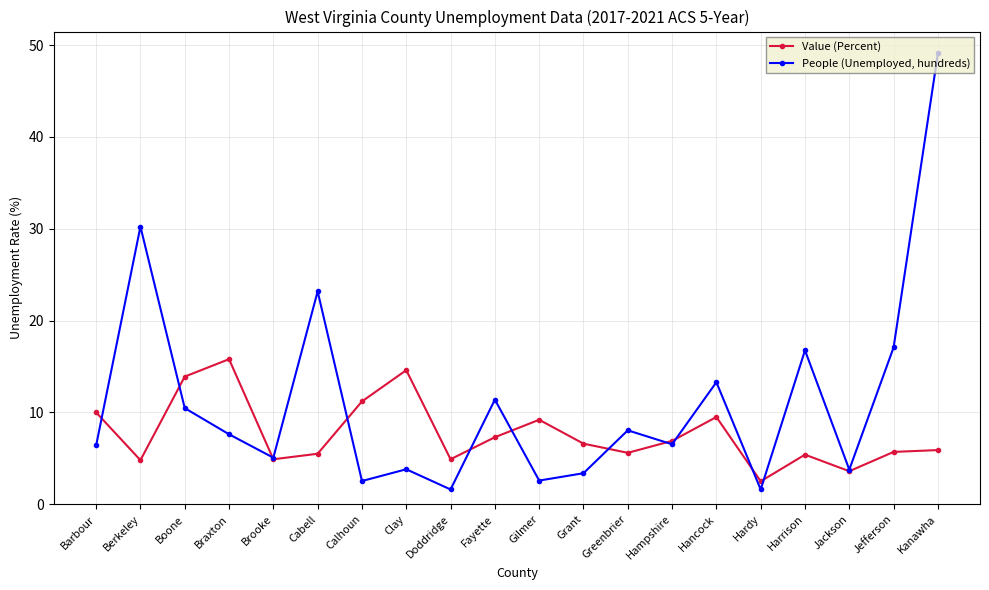

Between Clay and Jackson, which series saw the biggest shift?

Value (Percent)